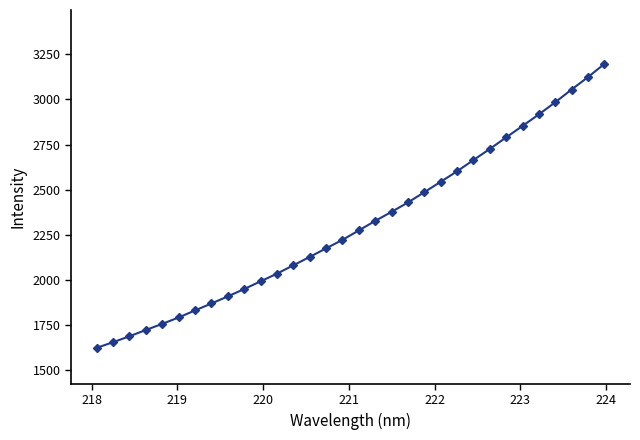

What is the value of the 4th point from the left?

1719.6